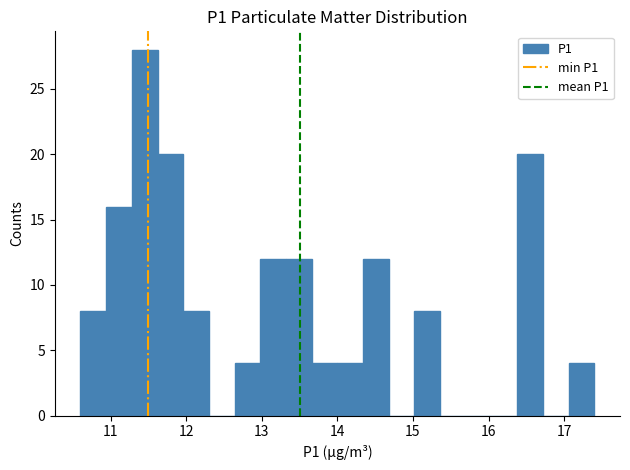

Read against the x-axis, roughly where is the centre of the tallest bar?

11.5